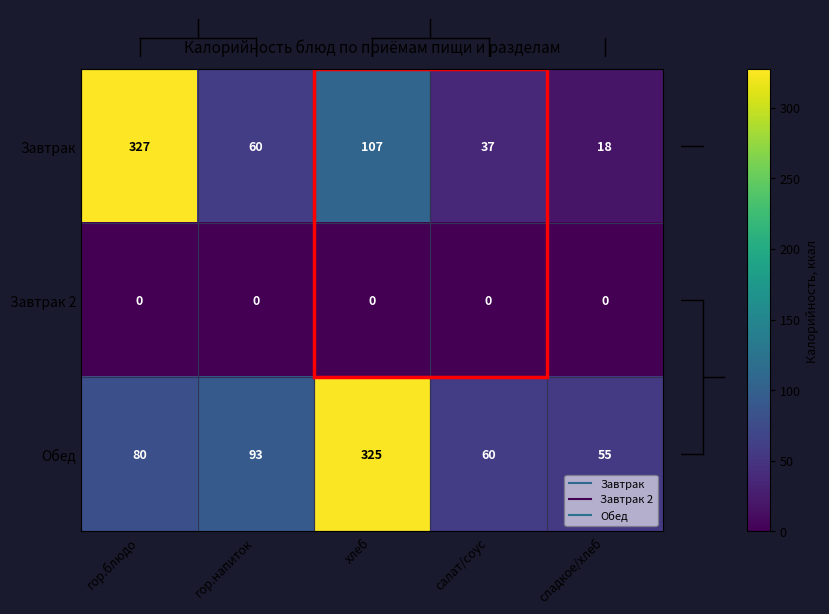

At which label is Завтрак closest to 172?

хлеб